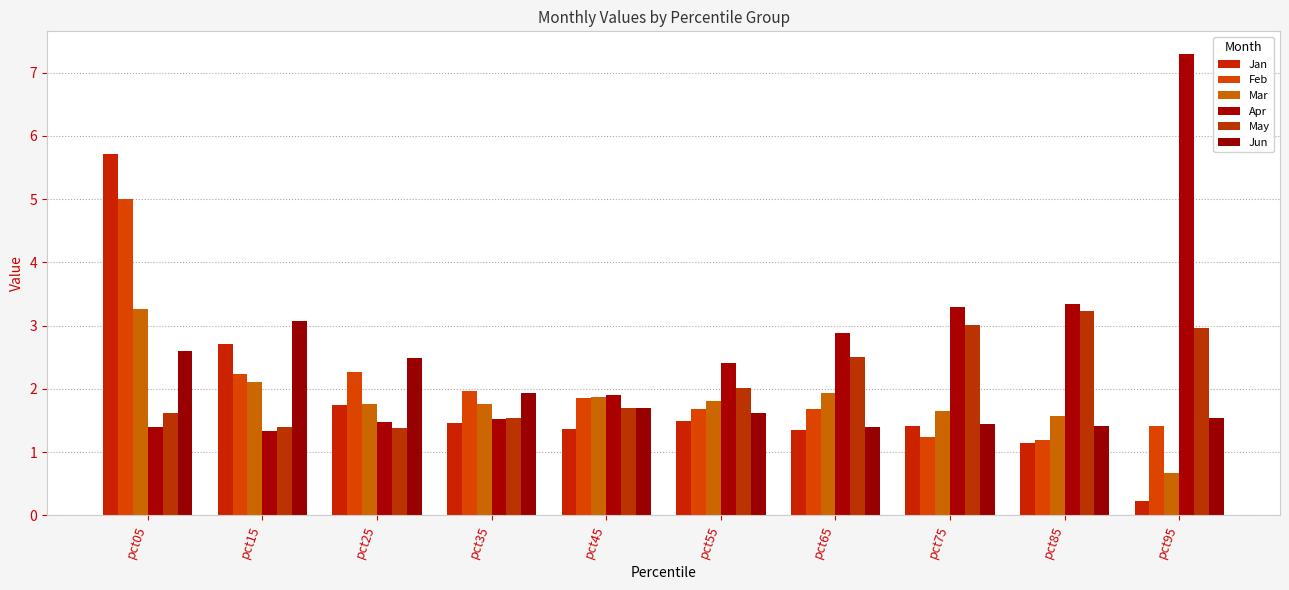

Which series has the largest total across all categories?

Apr